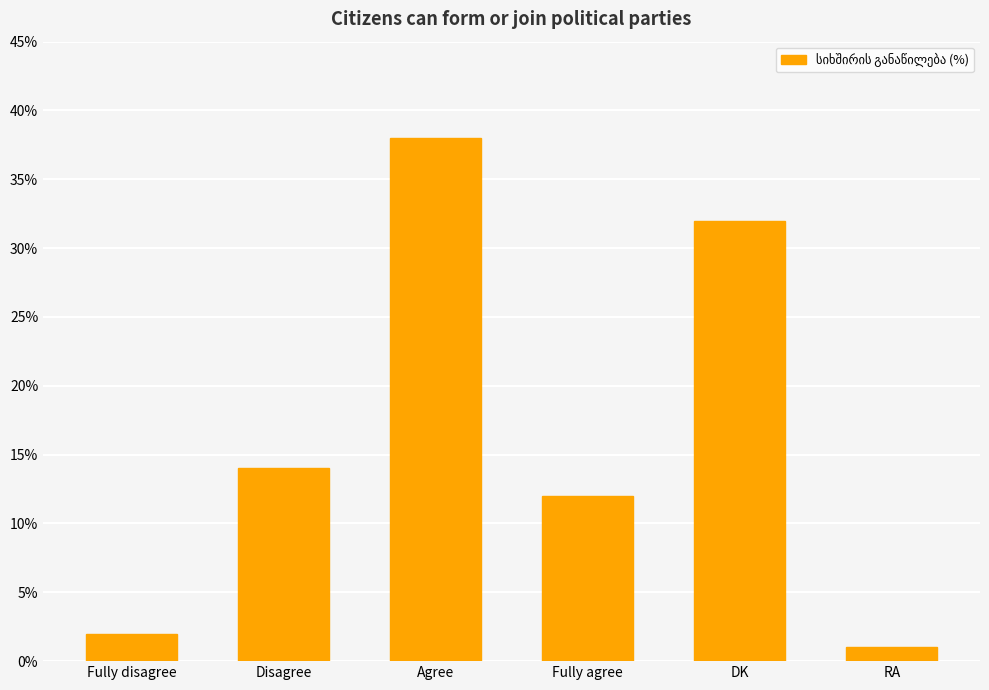

What is the approximate value at Disagree?

14